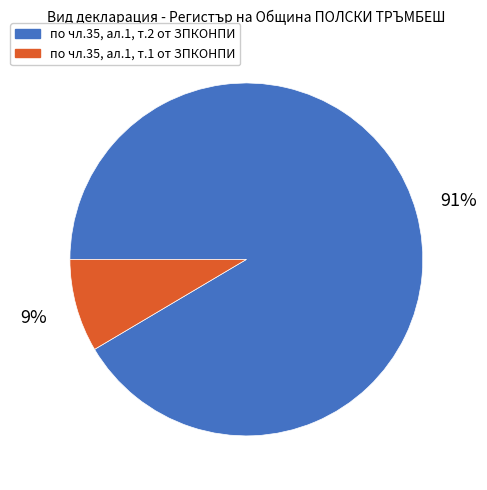

Count the number of slices in the pie.

2